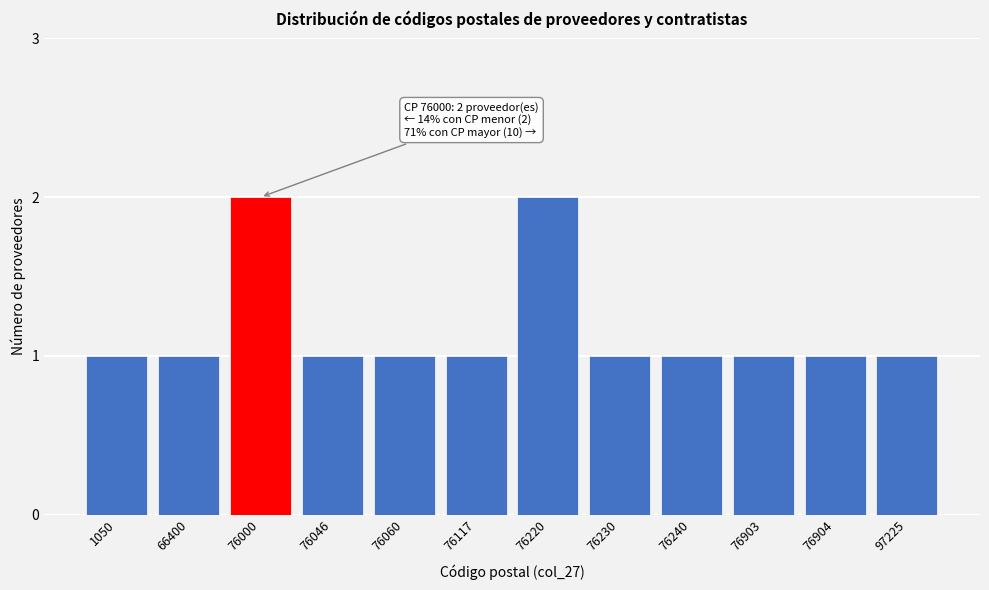

Reading right to left, transcribe all the data shown in this chart.

1	1	1	1	1	2	1	1	1	2	1	1